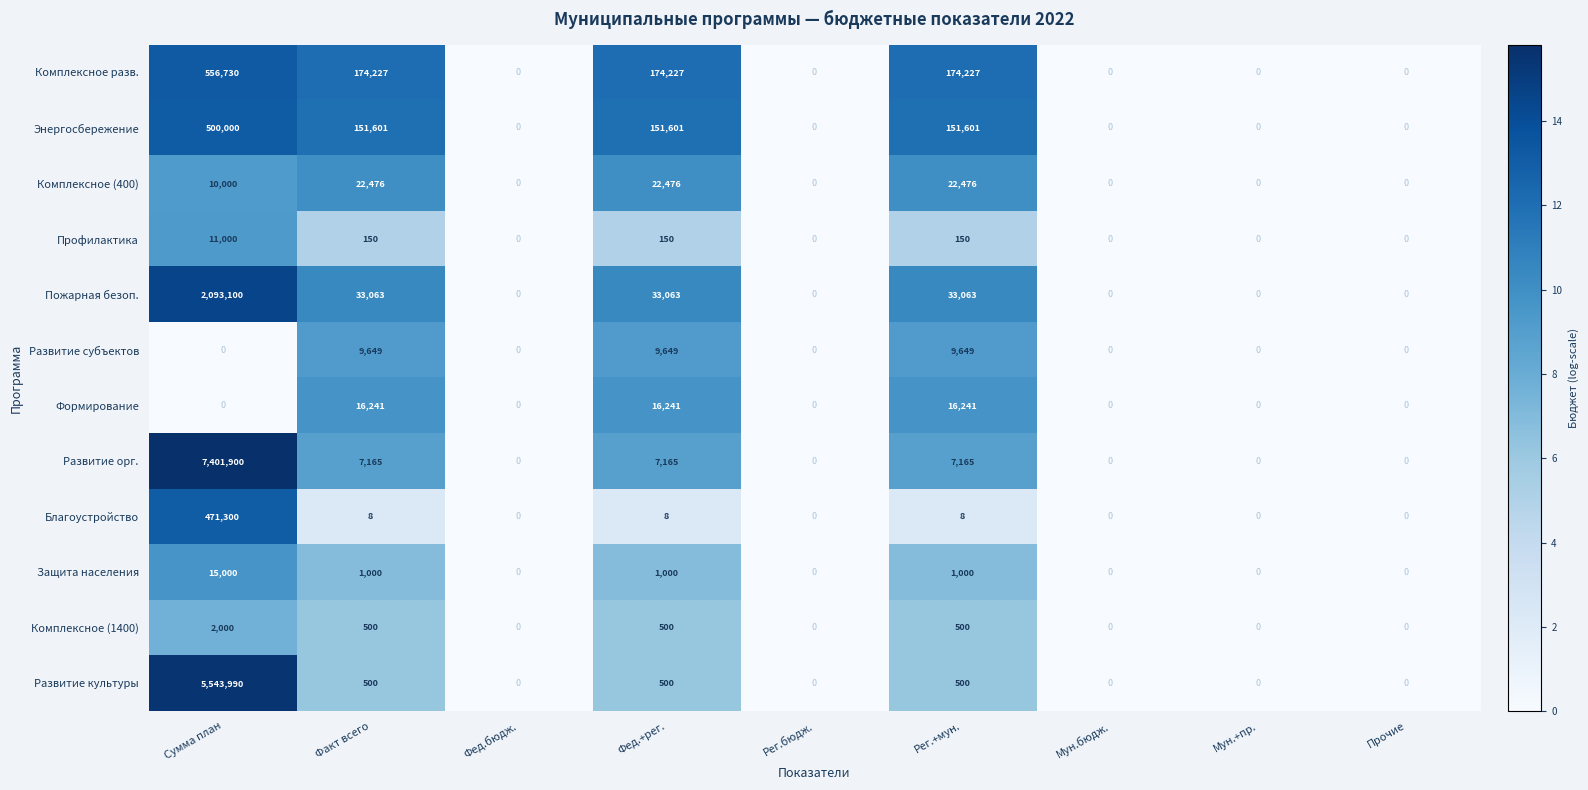

Which series has the widest spread of values?

Развитие орг.